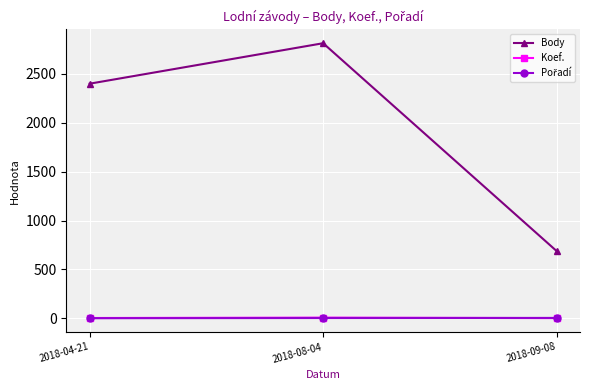

Between 2018-08-04 and 2018-09-08, which series saw the biggest shift?

Body